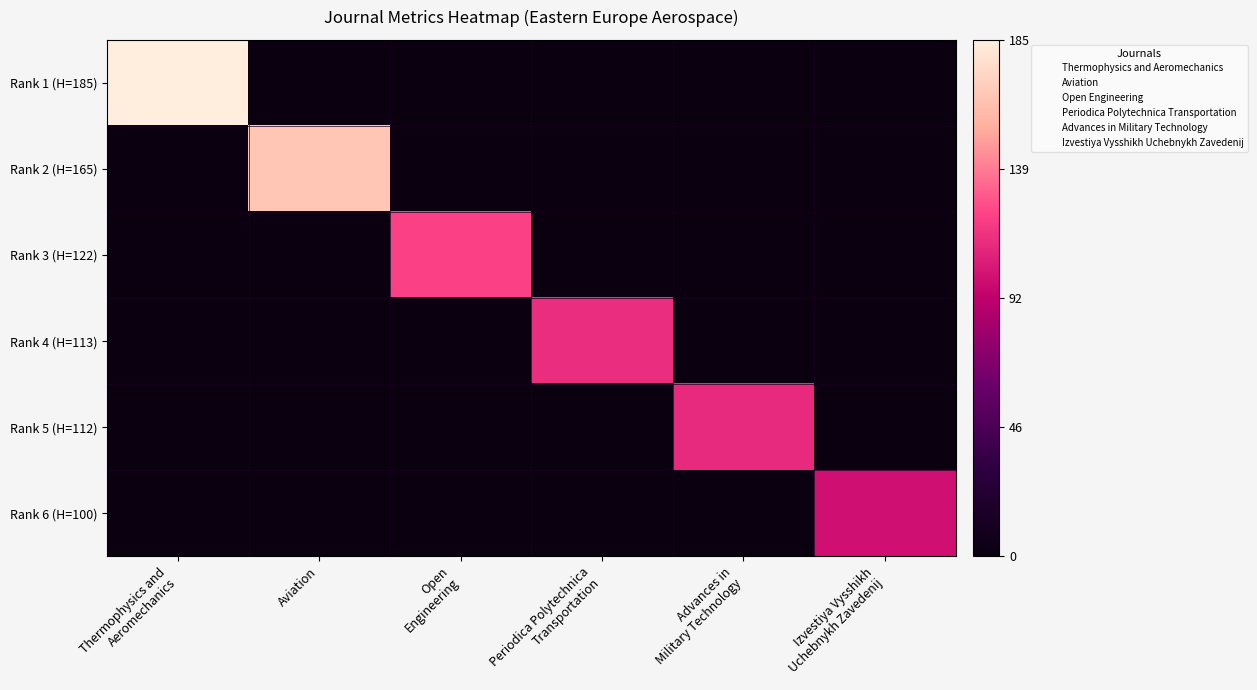

Reading left to right, what are all the values shown in this chart?

Rank 1 (H=185): Thermophysics and
Aeromechanics=1.0	Aviation=0.0	Open
Engineering=0.0	Periodica Polytechnica
Transportation=0.0	Advances in
Military Technology=0.0	Izvestiya Vysshikh
Uchebnykh Zavedenij=0.0
Rank 2 (H=165): Thermophysics and
Aeromechanics=0.0	Aviation=0.9	Open
Engineering=0.0	Periodica Polytechnica
Transportation=0.0	Advances in
Military Technology=0.0	Izvestiya Vysshikh
Uchebnykh Zavedenij=0.0
Rank 3 (H=122): Thermophysics and
Aeromechanics=0.0	Aviation=0.0	Open
Engineering=0.7	Periodica Polytechnica
Transportation=0.0	Advances in
Military Technology=0.0	Izvestiya Vysshikh
Uchebnykh Zavedenij=0.0
Rank 4 (H=113): Thermophysics and
Aeromechanics=0.0	Aviation=0.0	Open
Engineering=0.0	Periodica Polytechnica
Transportation=0.6	Advances in
Military Technology=0.0	Izvestiya Vysshikh
Uchebnykh Zavedenij=0.0
Rank 5 (H=112): Thermophysics and
Aeromechanics=0.0	Aviation=0.0	Open
Engineering=0.0	Periodica Polytechnica
Transportation=0.0	Advances in
Military Technology=0.6	Izvestiya Vysshikh
Uchebnykh Zavedenij=0.0
Rank 6 (H=100): Thermophysics and
Aeromechanics=0.0	Aviation=0.0	Open
Engineering=0.0	Periodica Polytechnica
Transportation=0.0	Advances in
Military Technology=0.0	Izvestiya Vysshikh
Uchebnykh Zavedenij=0.5